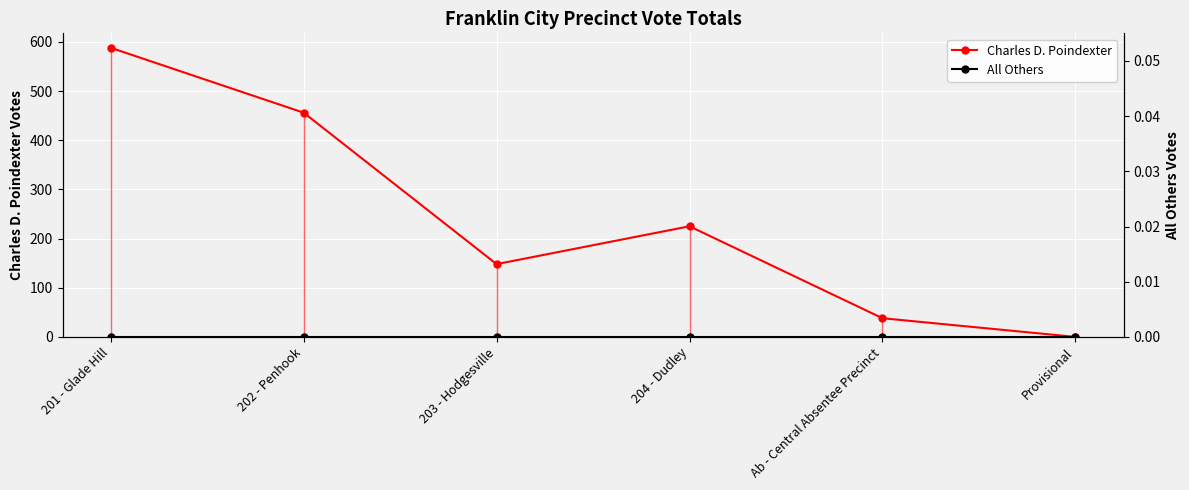

Which series changed the most between 204 - Dudley and Ab - Central Absentee Precinct?

Charles D. Poindexter